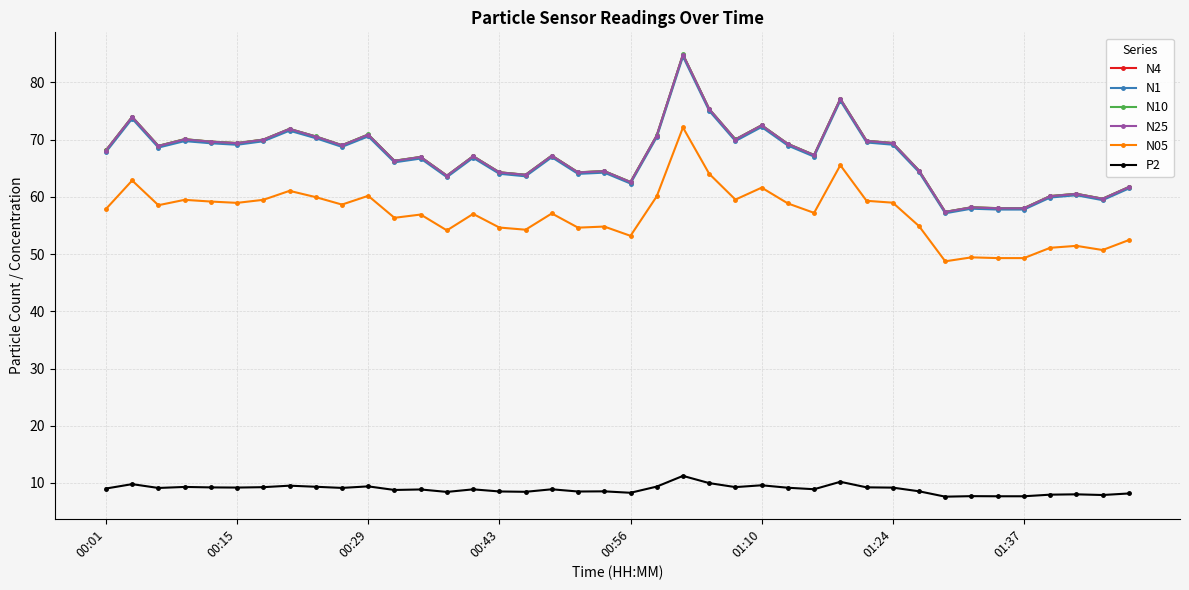

What is the maximum value shown in the chart?

84.9